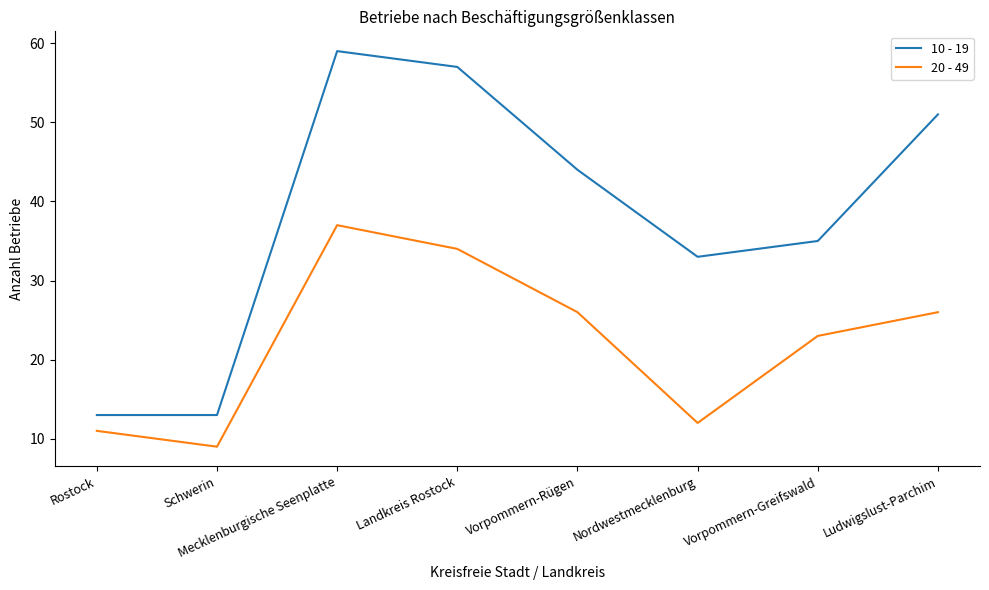

Rank the series by their average value, from lowest to highest.

20 - 49, 10 - 19